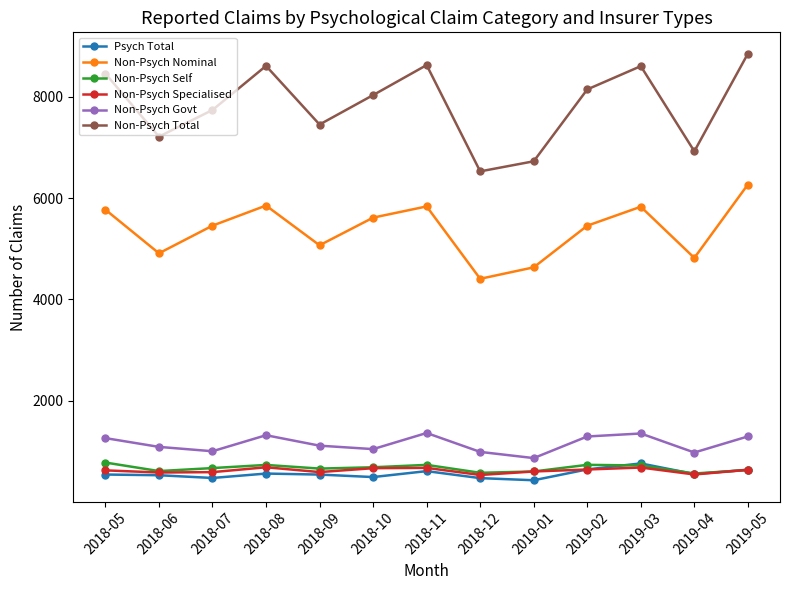

Which series has the widest spread of values?

Non-Psych Total